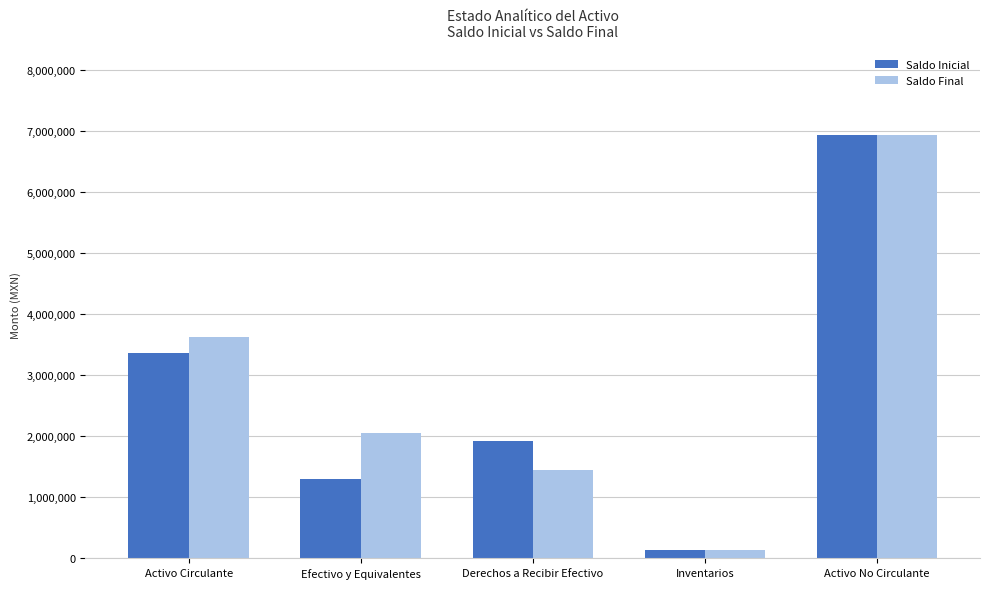

What is the spread (max minus min) of values at Efectivo y Equivalentes?

755464.0